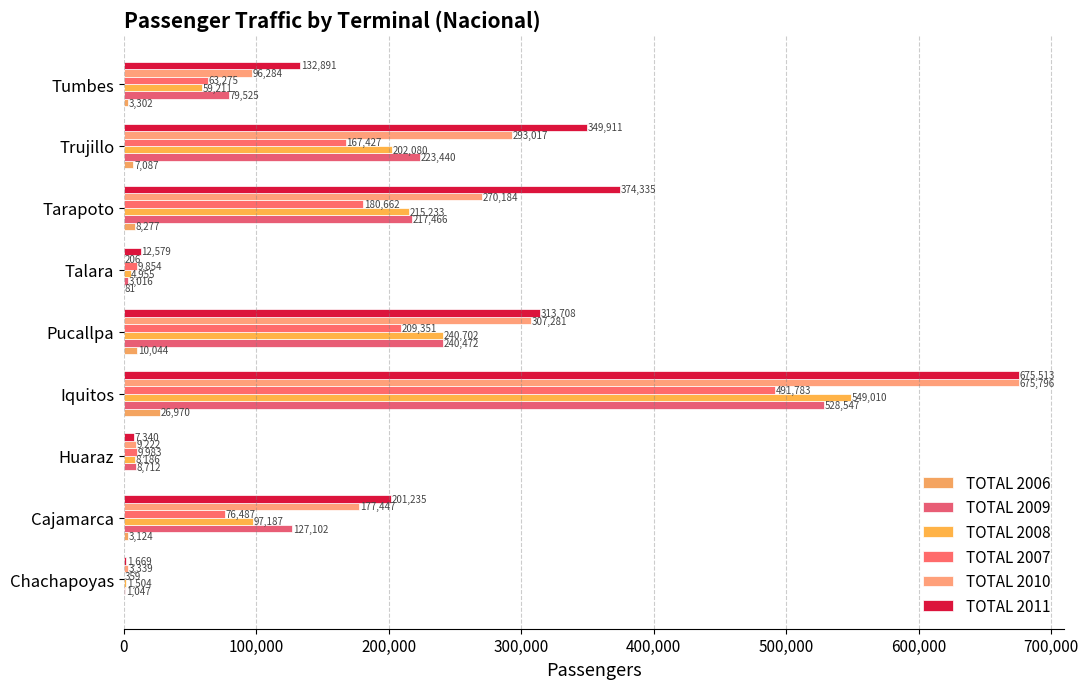

What is the average value of the TOTAL 2011 series?

229909